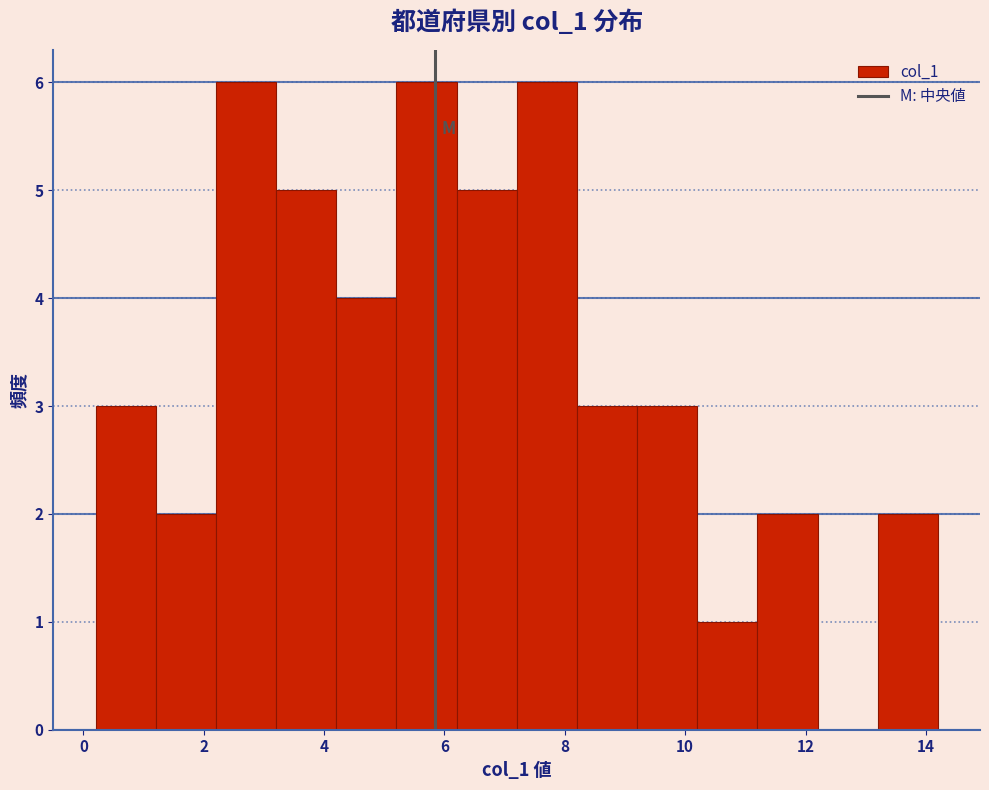

Reading left to right, transcribe this chart: for each bar, give the range it covers on the x-axis and its height. The values are not printed on the chart, so give them approximately, as read against the axis.

0.2 to 1.2: 3
1.2 to 2.2: 2
2.2 to 3.2: 6
3.2 to 4.2: 5
4.2 to 5.2: 4
5.2 to 6.2: 6
6.2 to 7.2: 5
7.2 to 8.2: 6
8.2 to 9.2: 3
9.2 to 10.2: 3
10.2 to 11.2: 1
11.2 to 12.2: 2
12.2 to 13.2: 0
13.2 to 14.2: 2